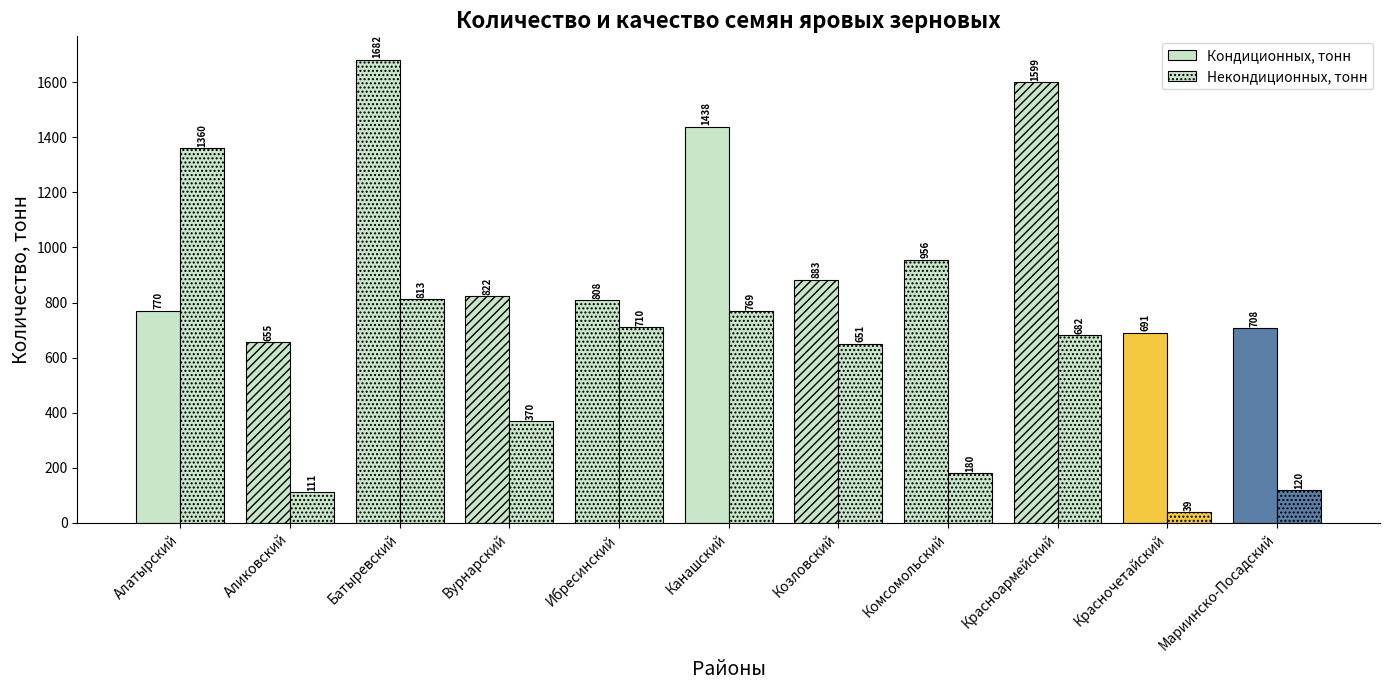

At which category is the sum across all series the highest?

Батыревский